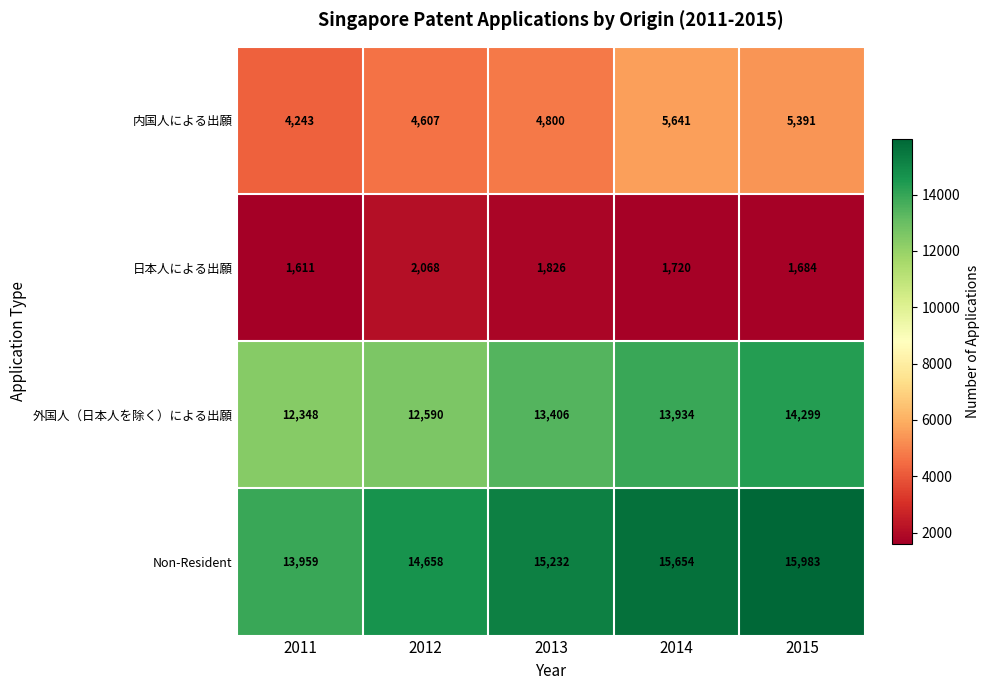

Between 2011 and 2014, which series saw the biggest shift?

Non-Resident